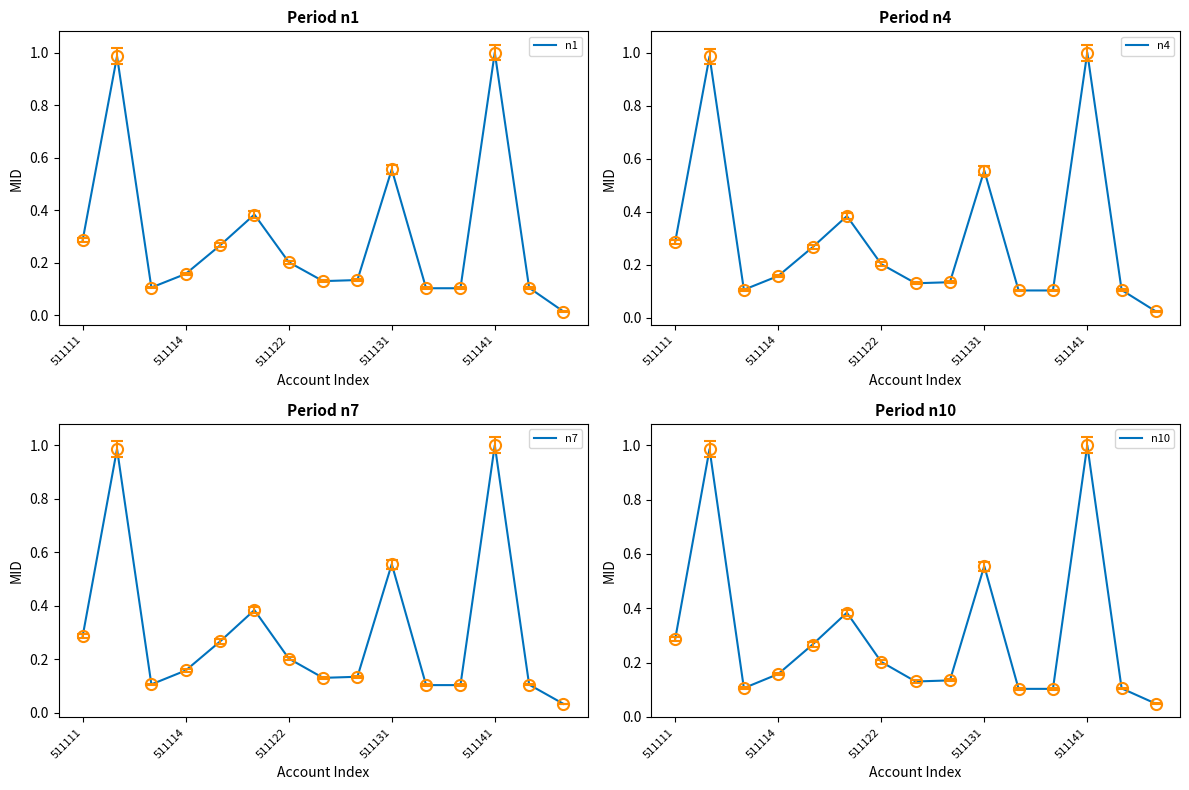

At which category is the sum across all series the highest?

511141